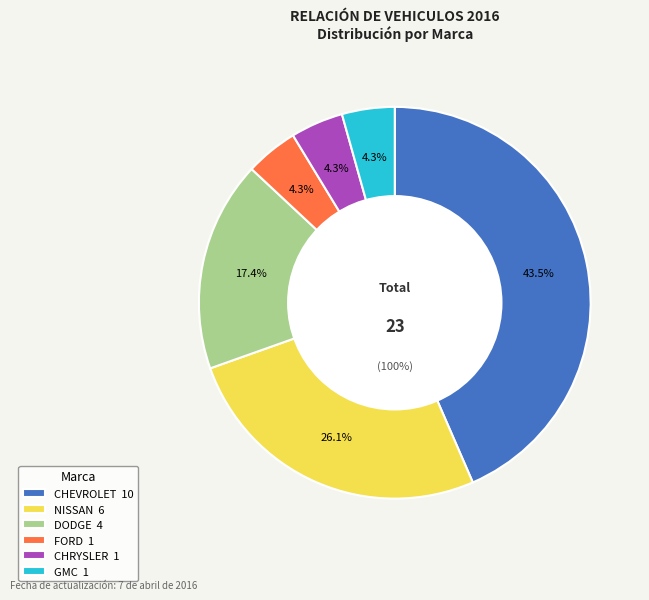

What is the smallest slice in the pie chart?

FORD